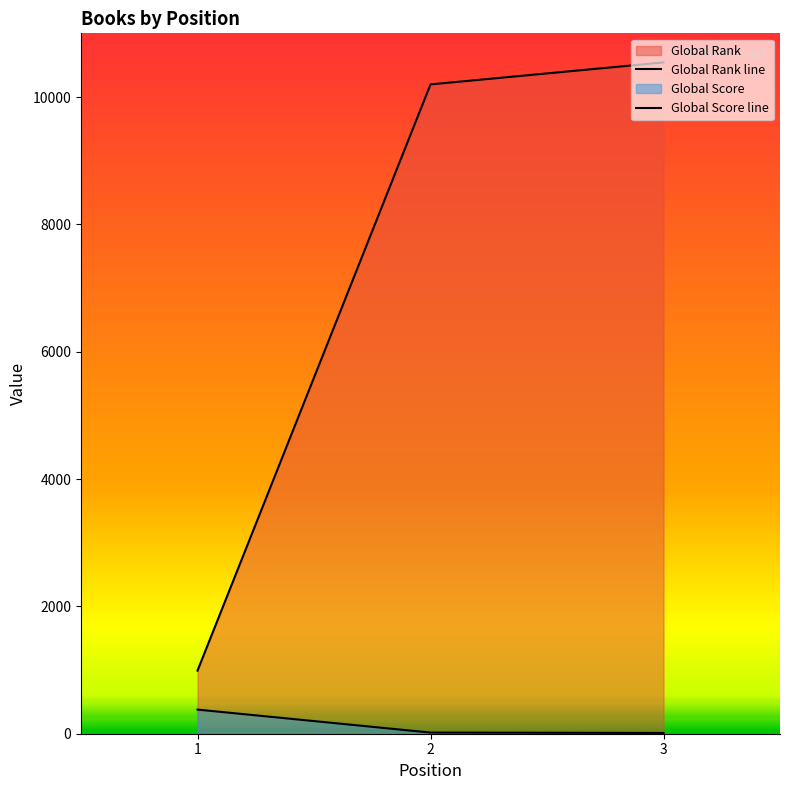

How many lines are shown in the chart?

2